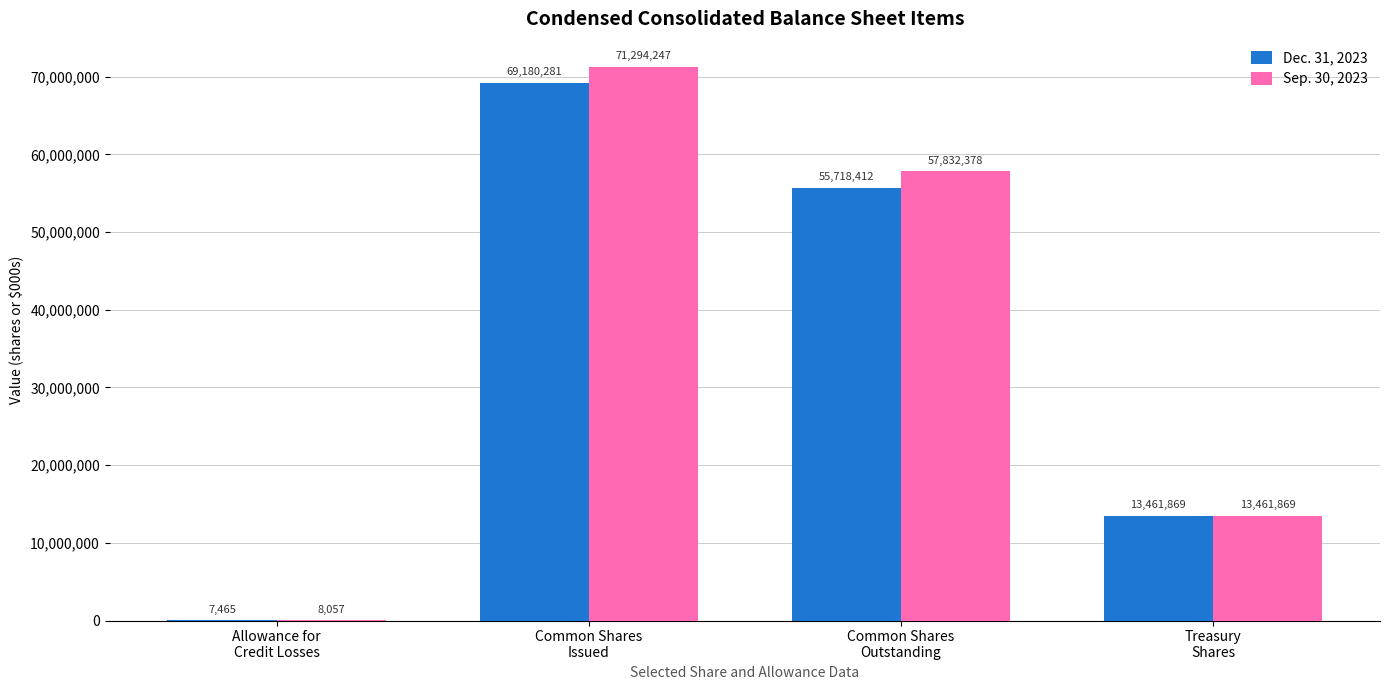

Where is Dec. 31, 2023 nearest to the value 34593873?

Common Shares
Outstanding